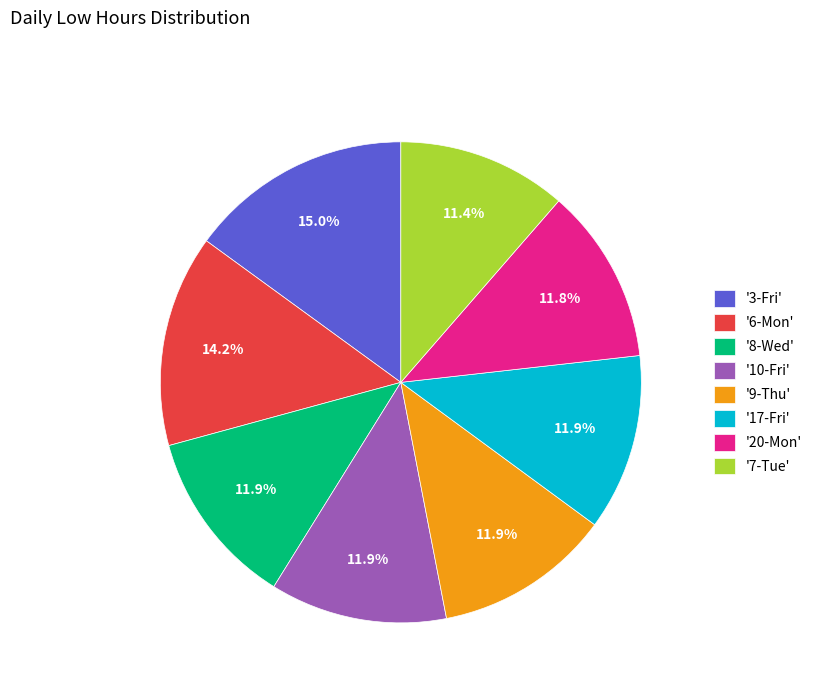

Is there a majority slice in this chart?

No